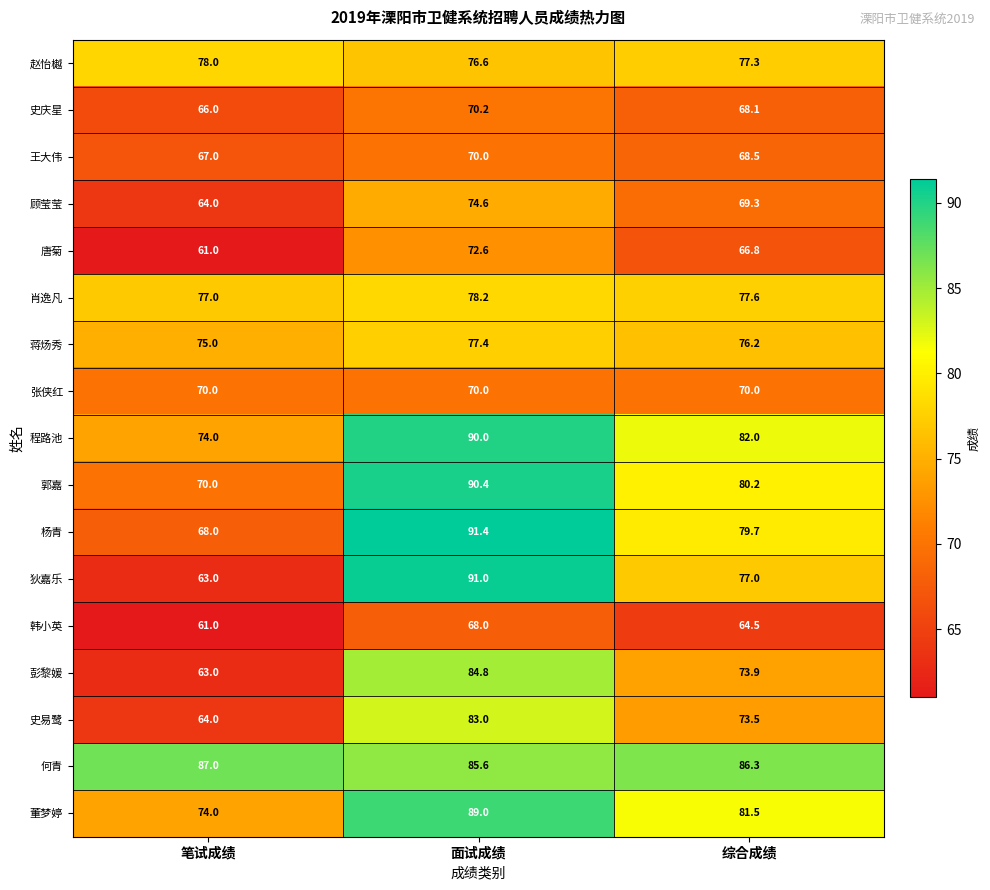

What is the difference between the second highest and minimum values in the 杨青 series?

11.7